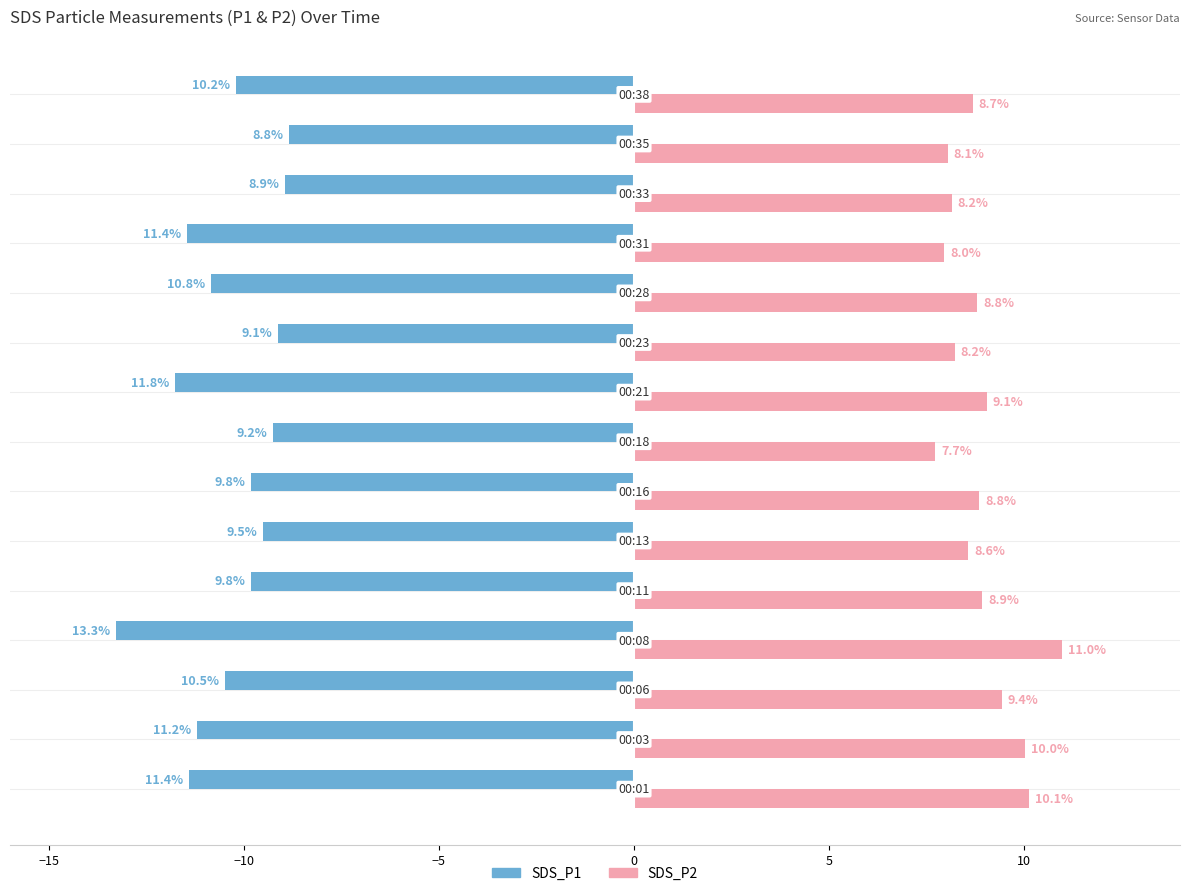

How many series are shown in this chart?

2